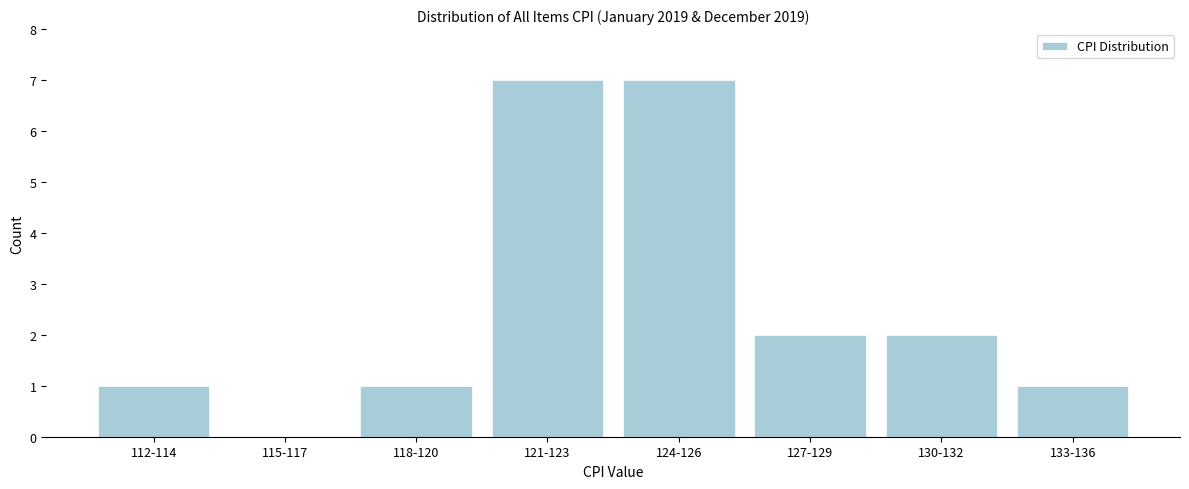

Reading left to right, list all the values displayed in this chart.

112-114=1	115-117=0	118-120=1	121-123=7	124-126=7	127-129=2	130-132=2	133-136=1